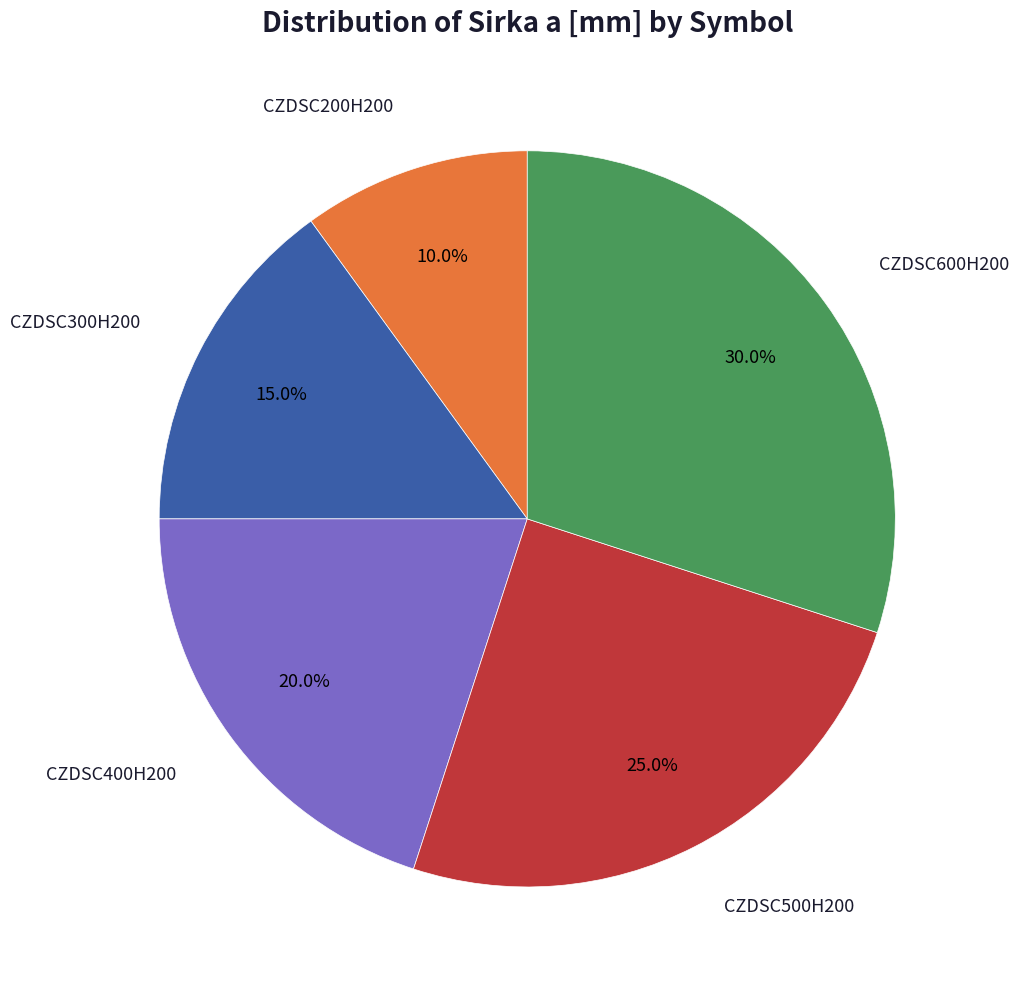

Is there a majority slice in this chart?

No